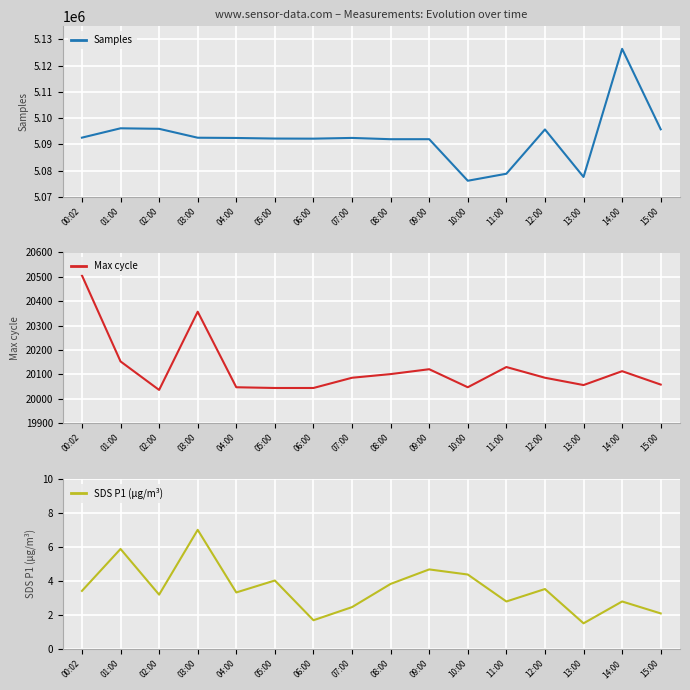

Which category has the highest value in the Samples series?

14:00